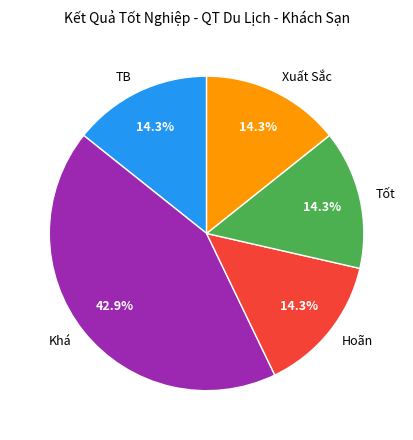

Combined, what portion of the pie is Tốt and TB?

28.6%